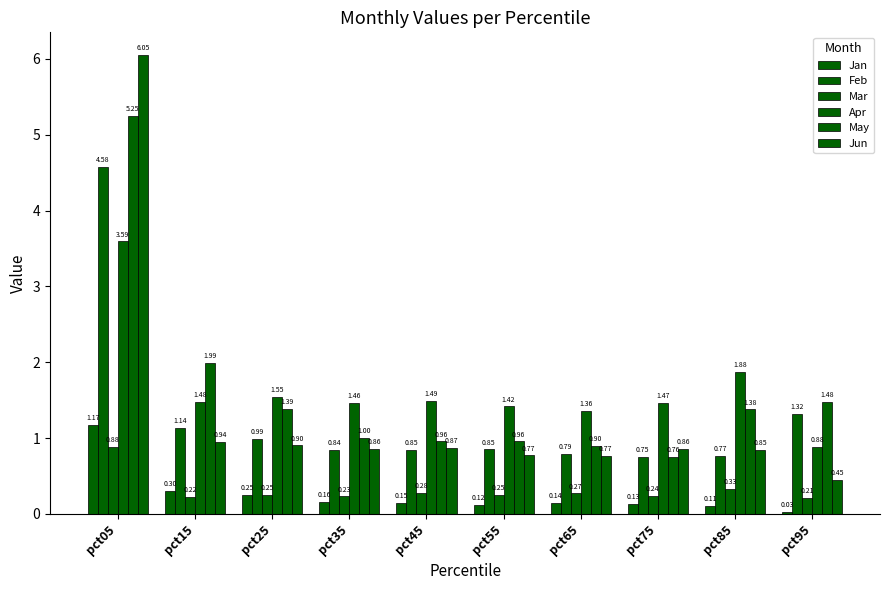

What is the difference between the maximum and minimum values in the Jun series?

5.6